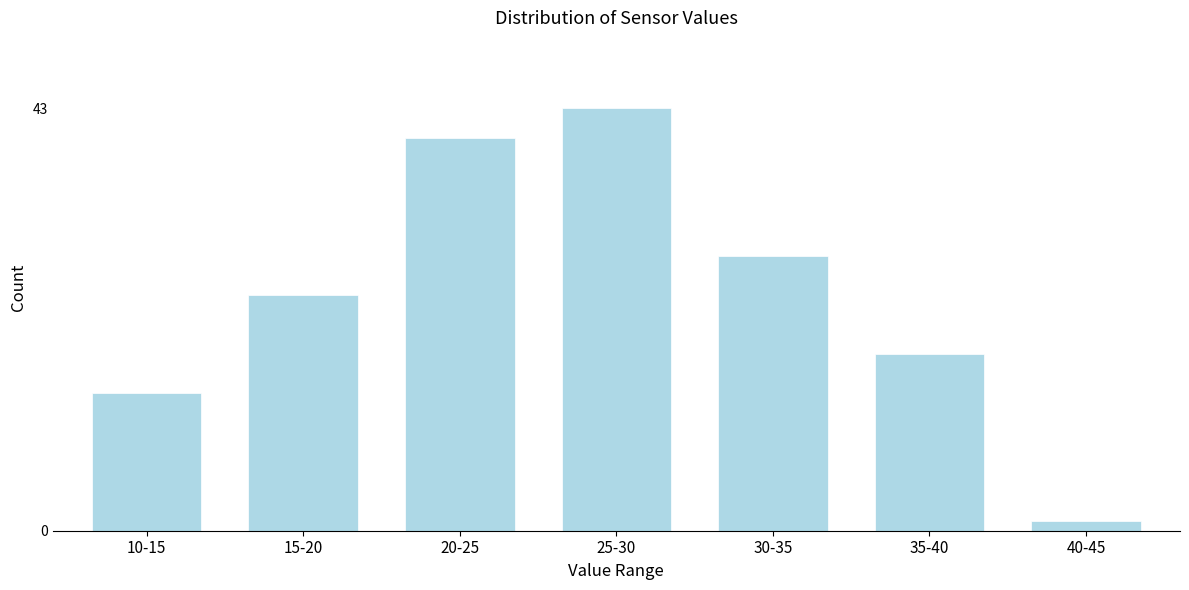

Reading left to right, what are all the values shown in this chart?

14	24	40	43	28	18	1